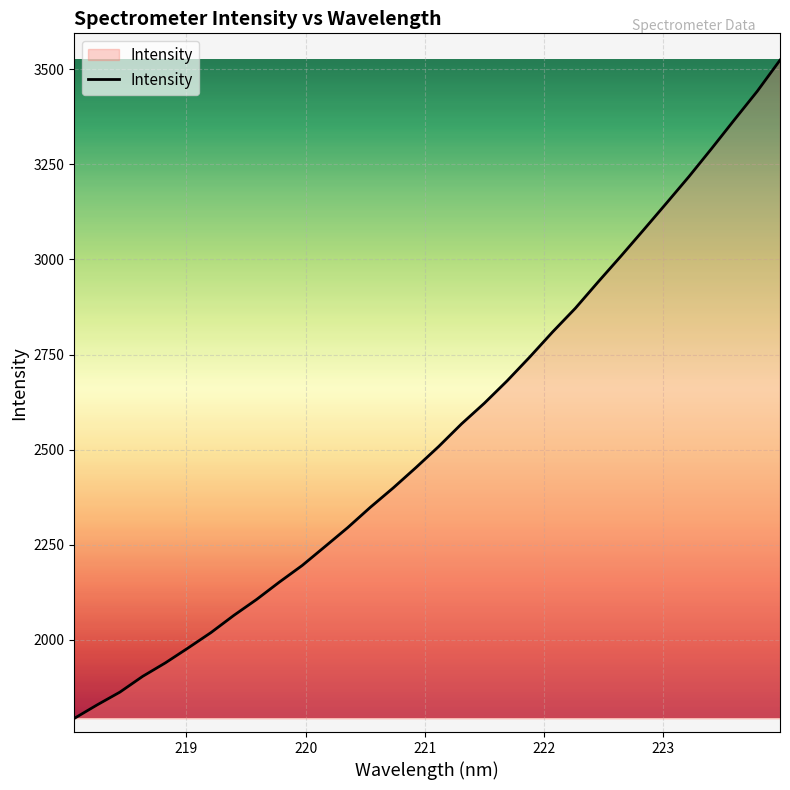

How many distinct data groups are displayed?

1